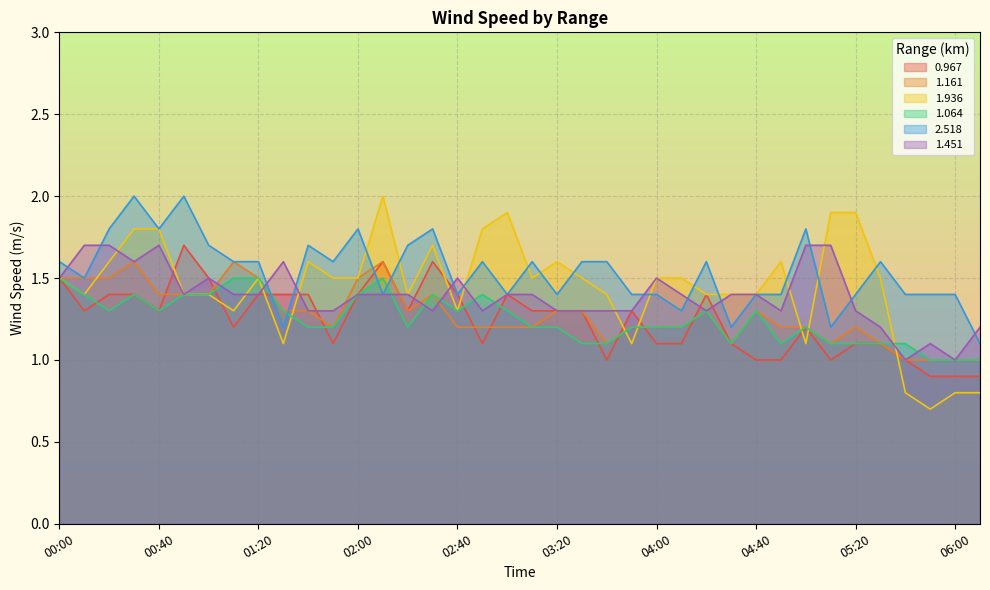

True or false: 1.936 has more than 0 interior local peaks.

True